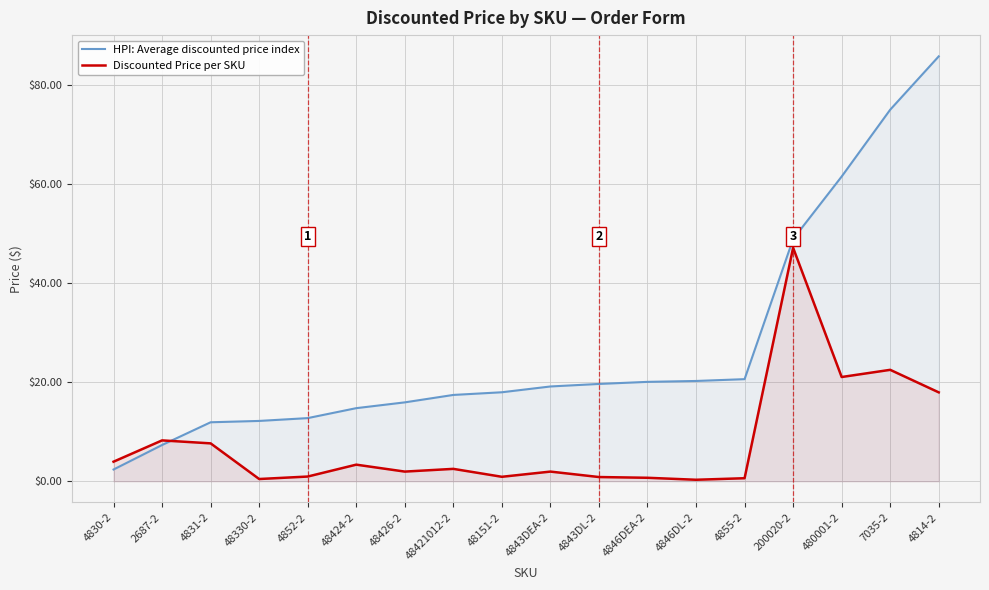

Where is HPI: Average discounted price index nearest to the value 44?

200020-2